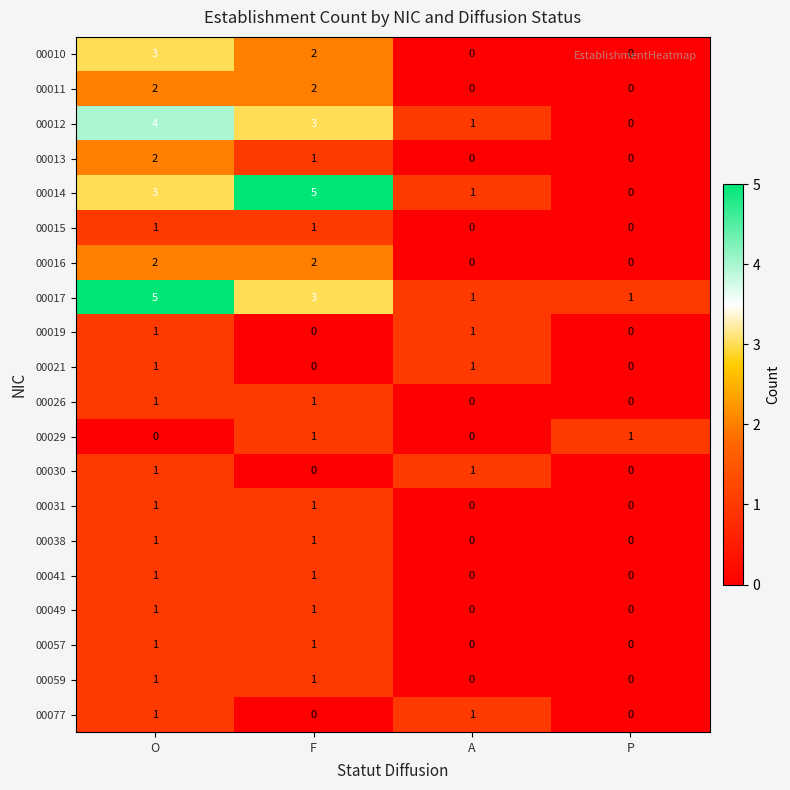

What is the difference between the highest and lowest values at P?

1